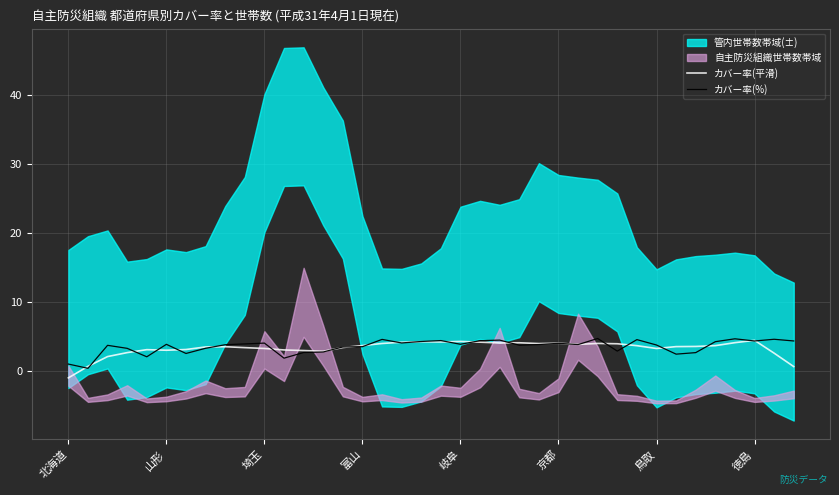

What is the approximate value of カバー率(%) at 北海道?

1.1